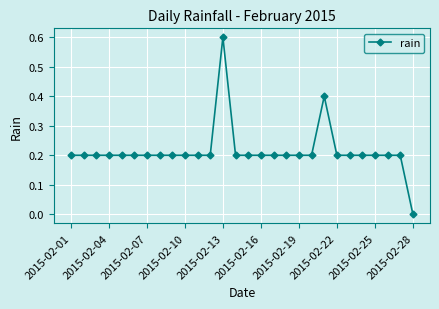

What is the greatest value displayed?

0.6